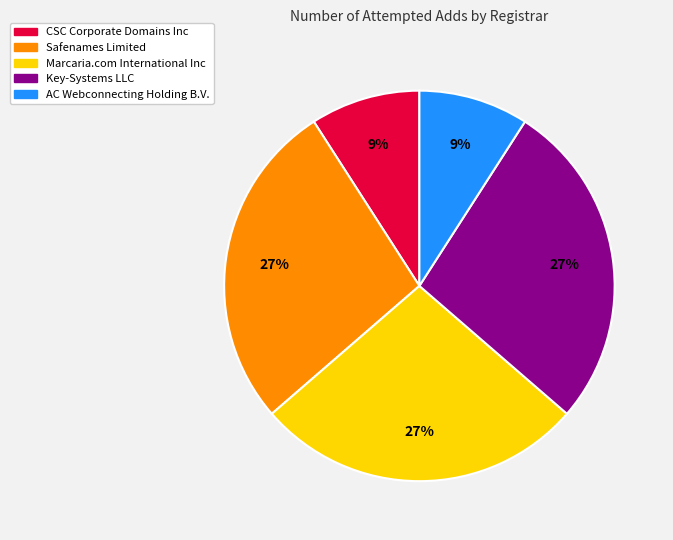

To the nearest percent, what is the average slice percentage?

20%